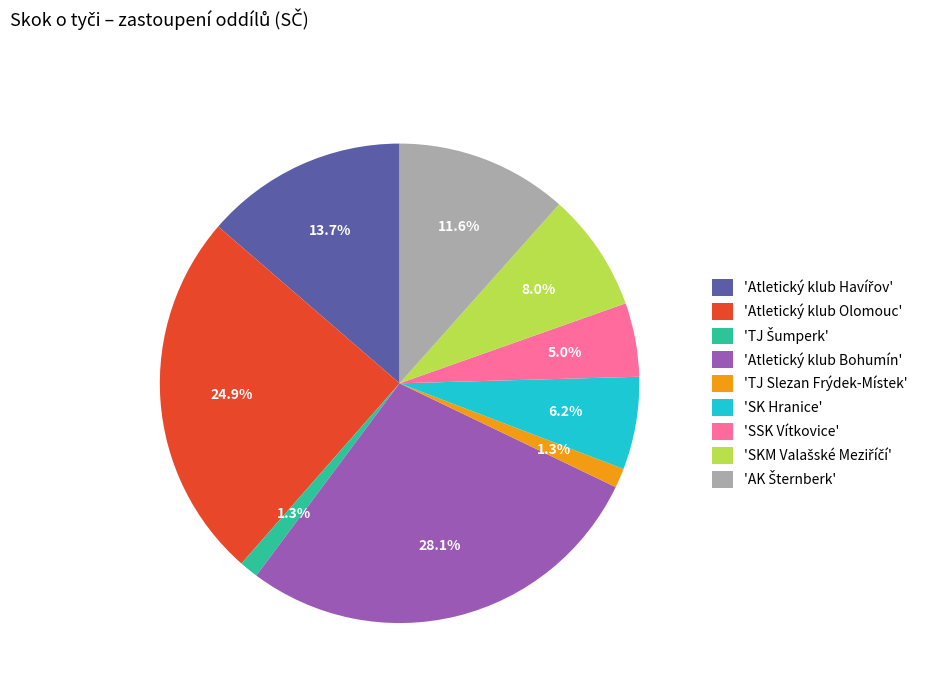

Is 'TJ Slezan Frýdek-Místek' the majority of the pie?

No